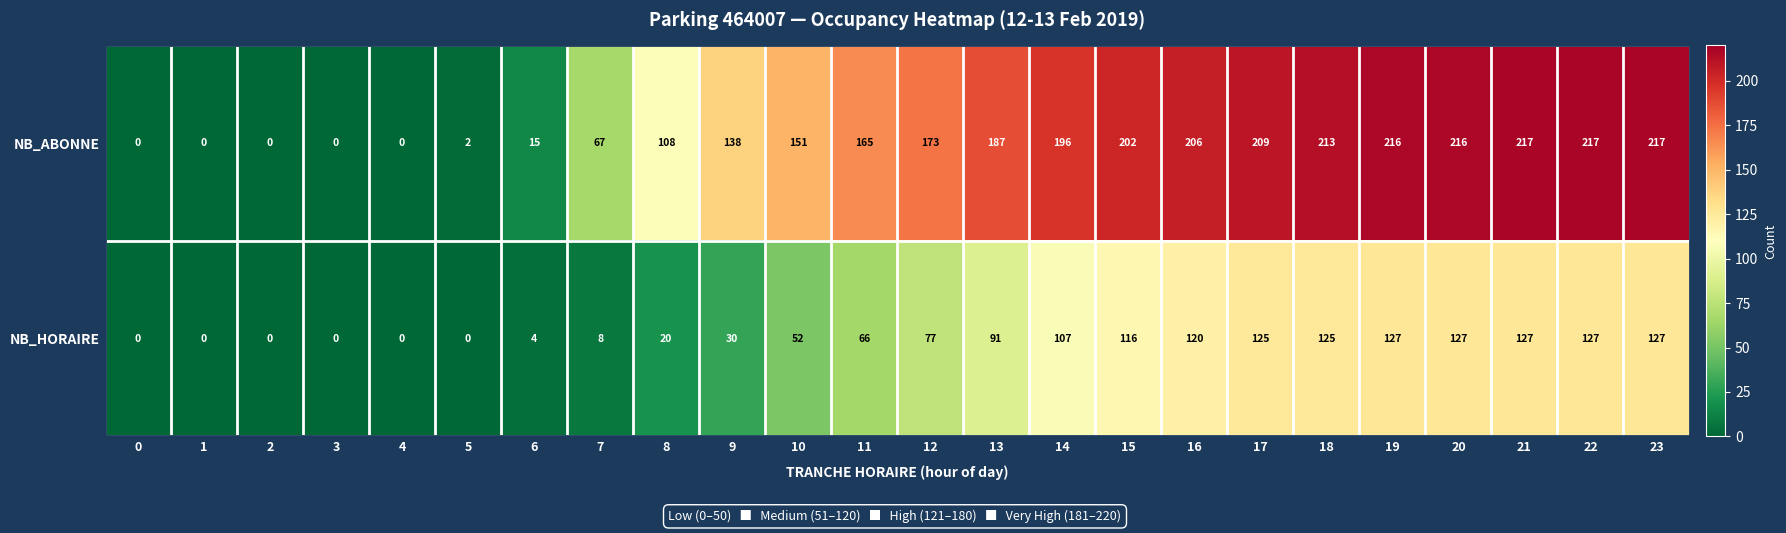

Rank the series at 23 from lowest to highest value.

NB_HORAIRE, NB_ABONNE